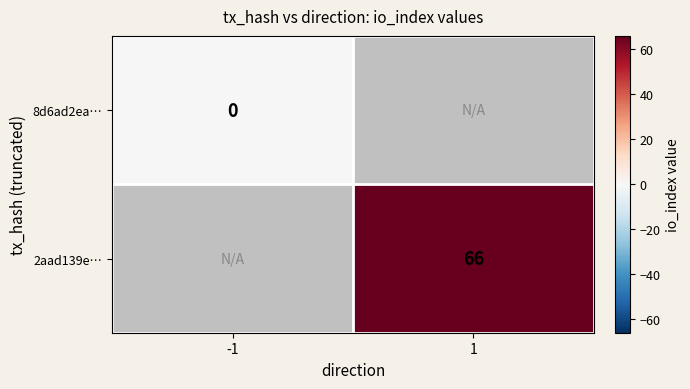

Between -1 and 1, which is larger?

1